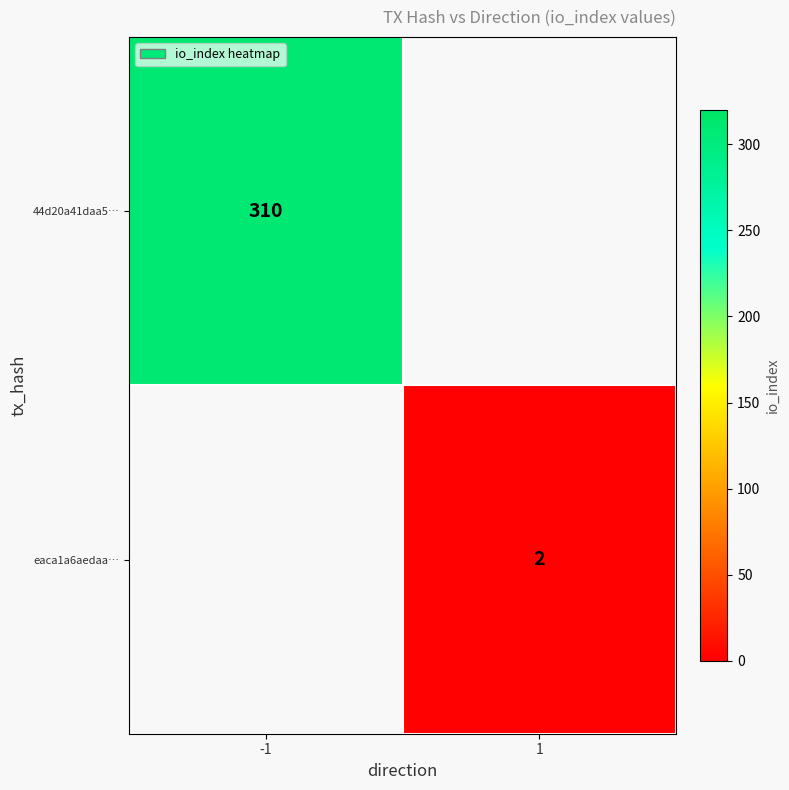

The value of 44d20a41daa5… at -1 is 109. True or false?

False